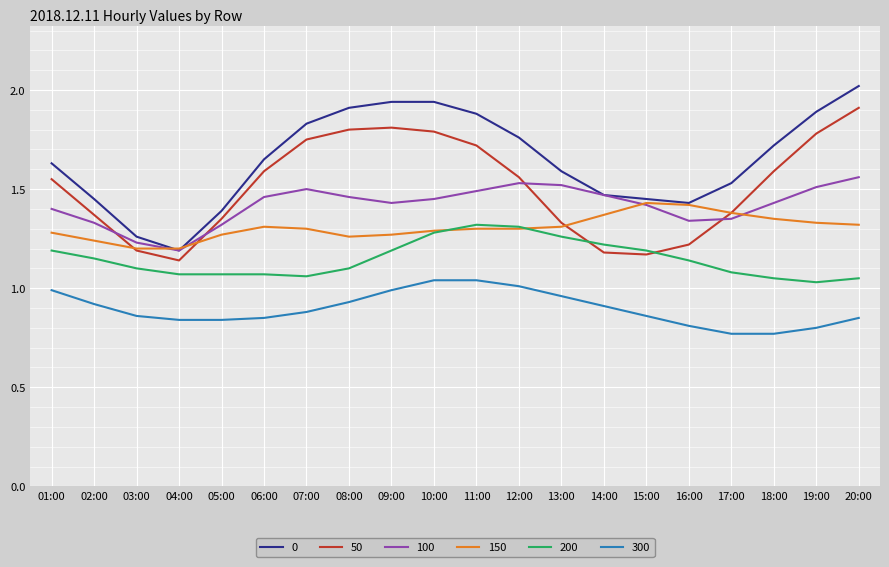

At which category does the chart reach its peak across all series?

20:00